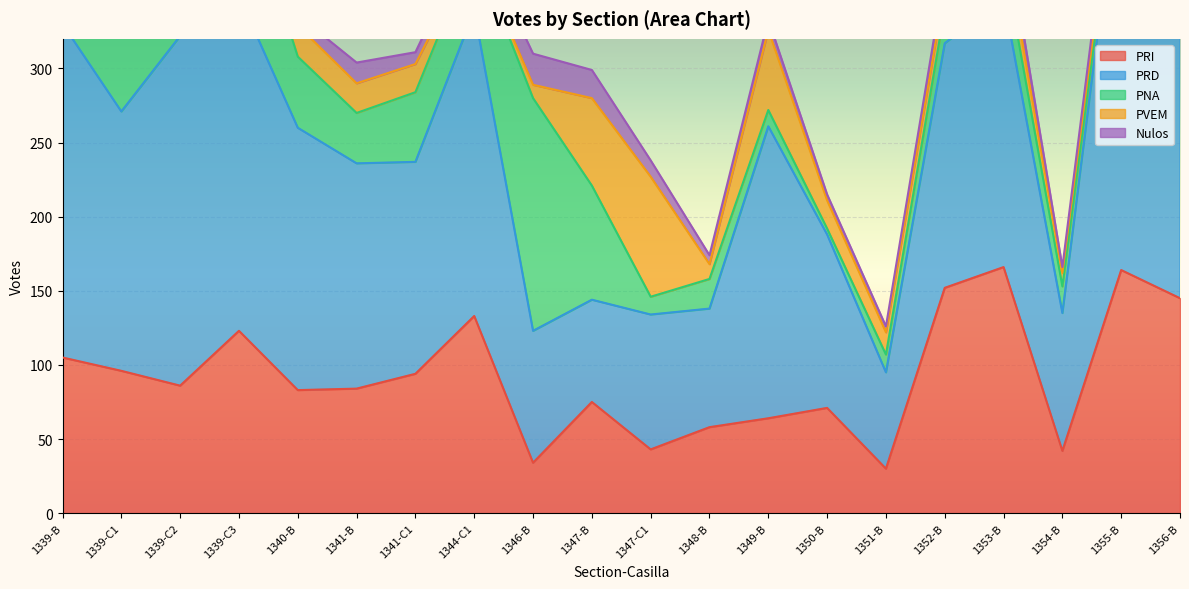

What are all the series names shown in the legend?

PRI, PRD, PNA, PVEM, Nulos